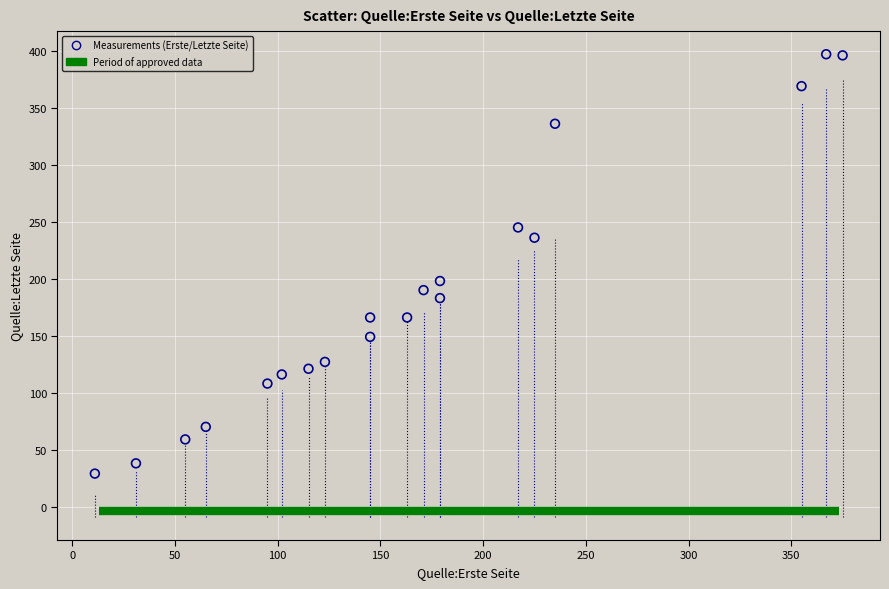

What is the range of Y values (max minus min)?

368